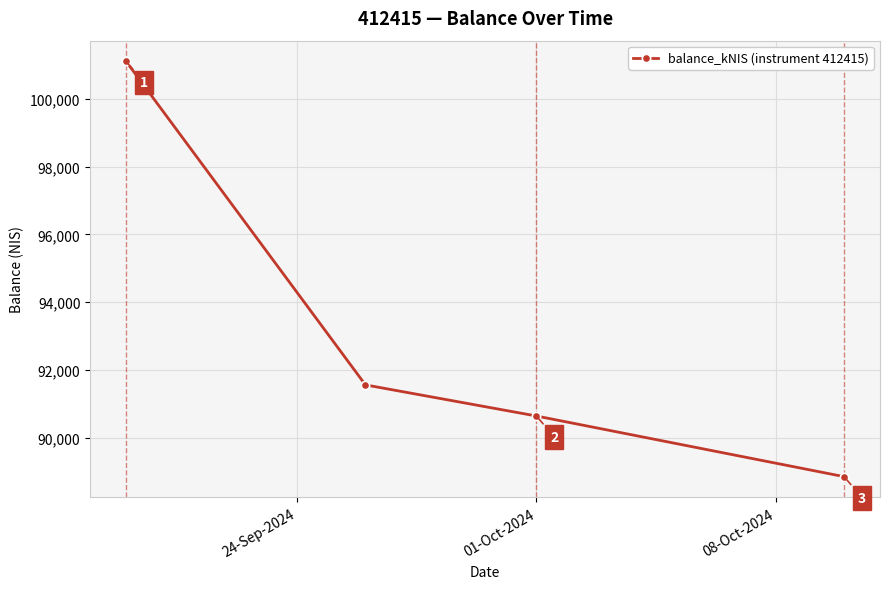

What is the minimum value shown in the chart?

88847.6